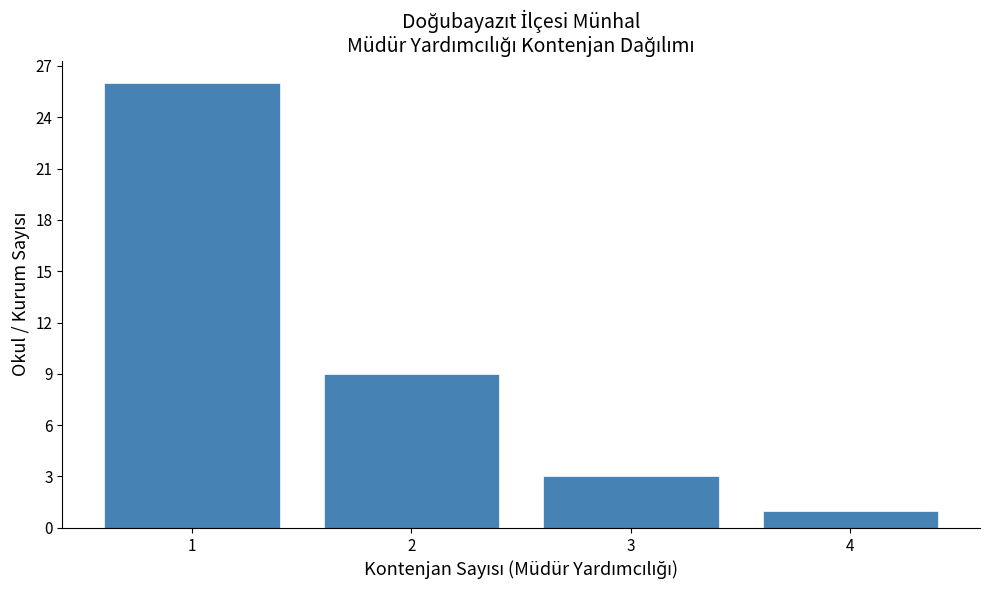

Reading left to right, list all the values displayed in this chart.

1=26	2=9	3=3	4=1